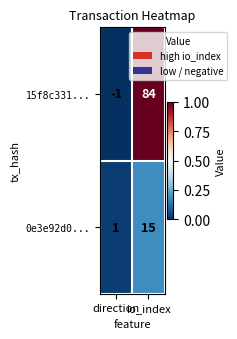

How many values in 15f8c331... are above zero?

1